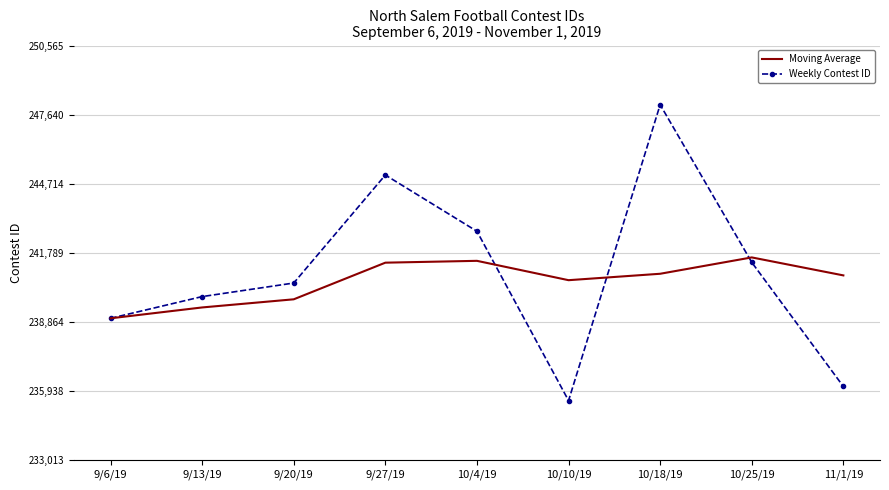

True or false: Weekly Contest ID has more than 2 interior local peaks.

False